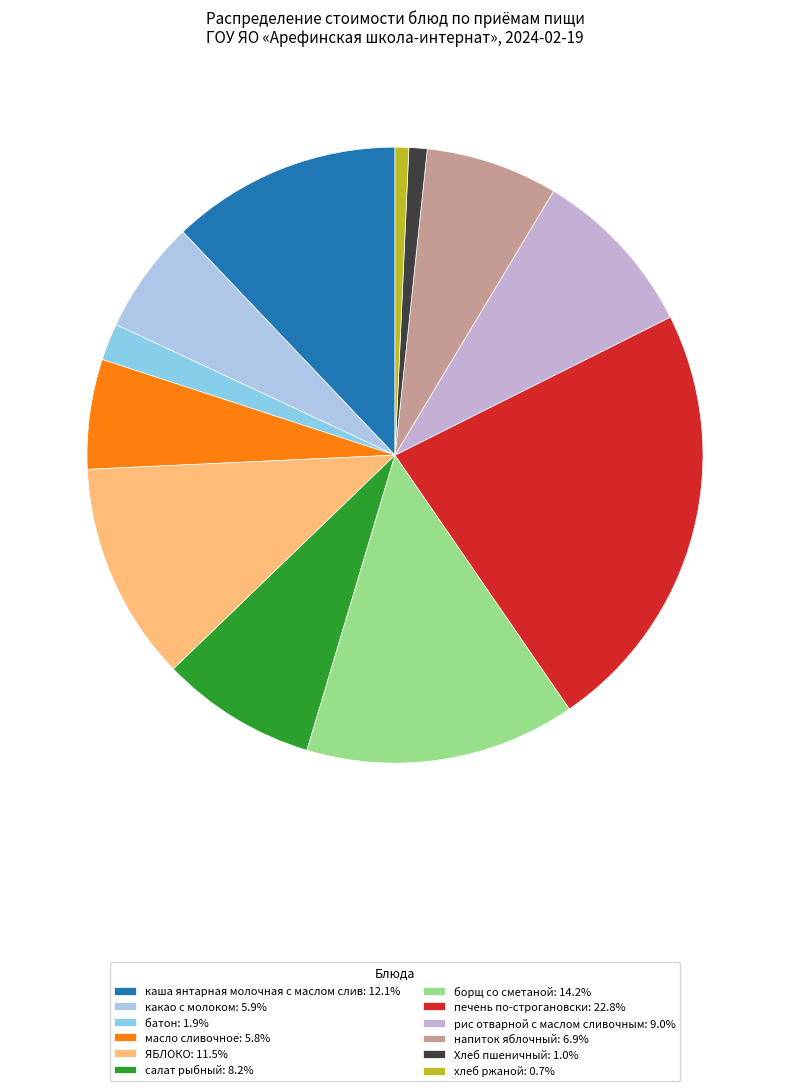

Which has a higher value, масло сливочное or батон?

масло сливочное